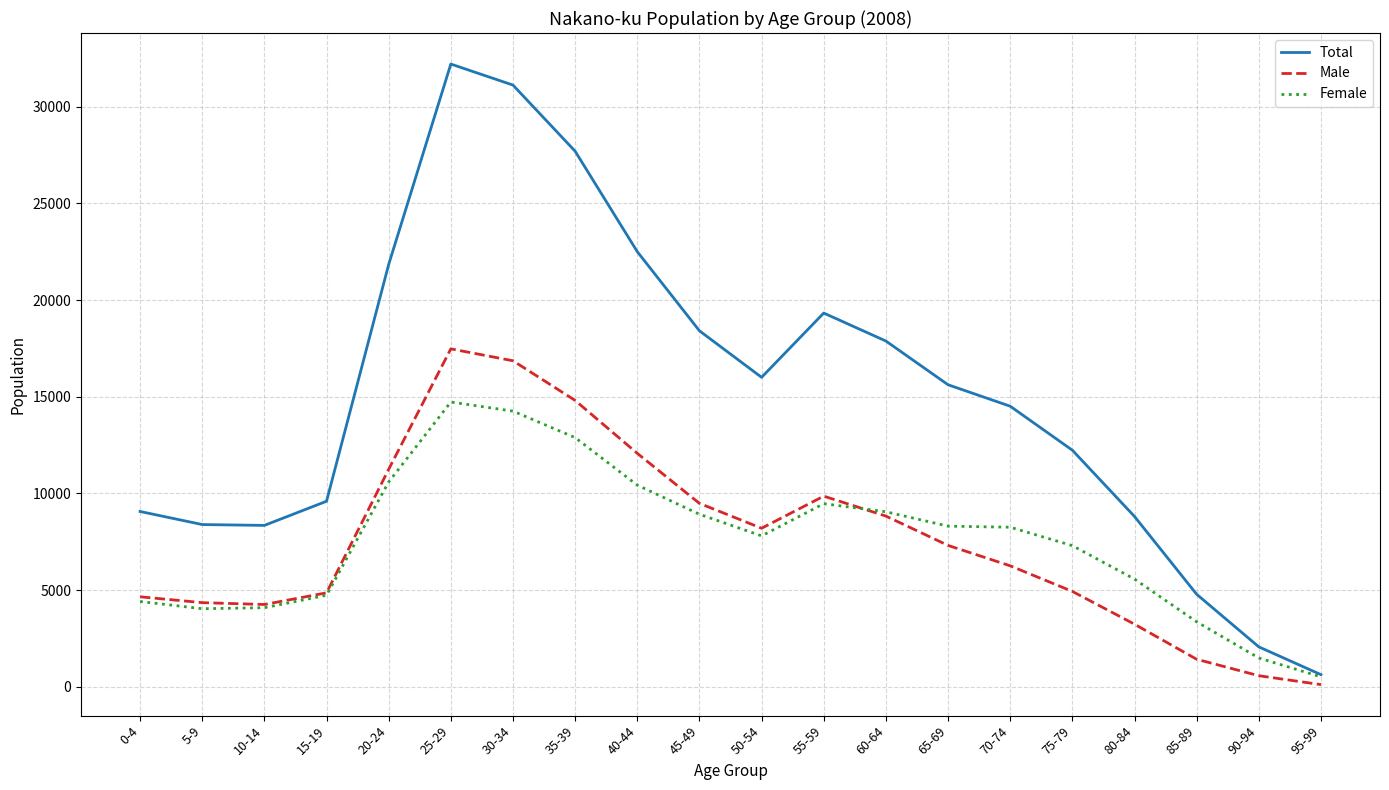

Does the chart have visible grid lines?

Yes